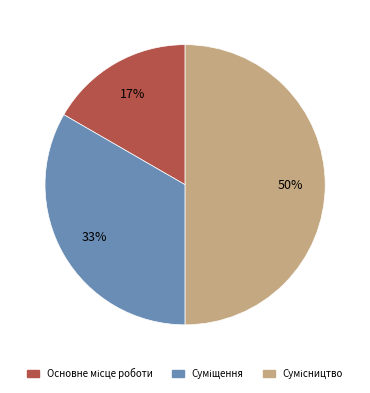

To the nearest percent, what is the difference between the largest and smallest slice percentages?

33%